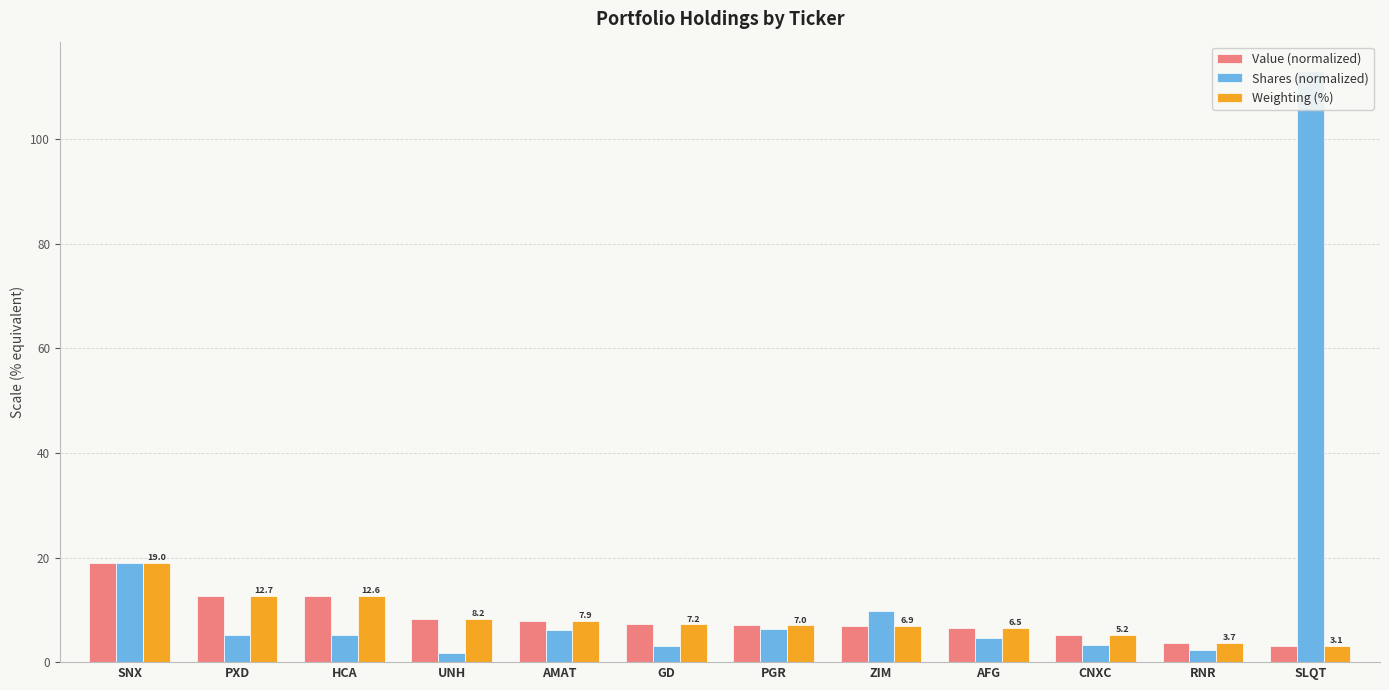

What position from the left is SLQT?

12